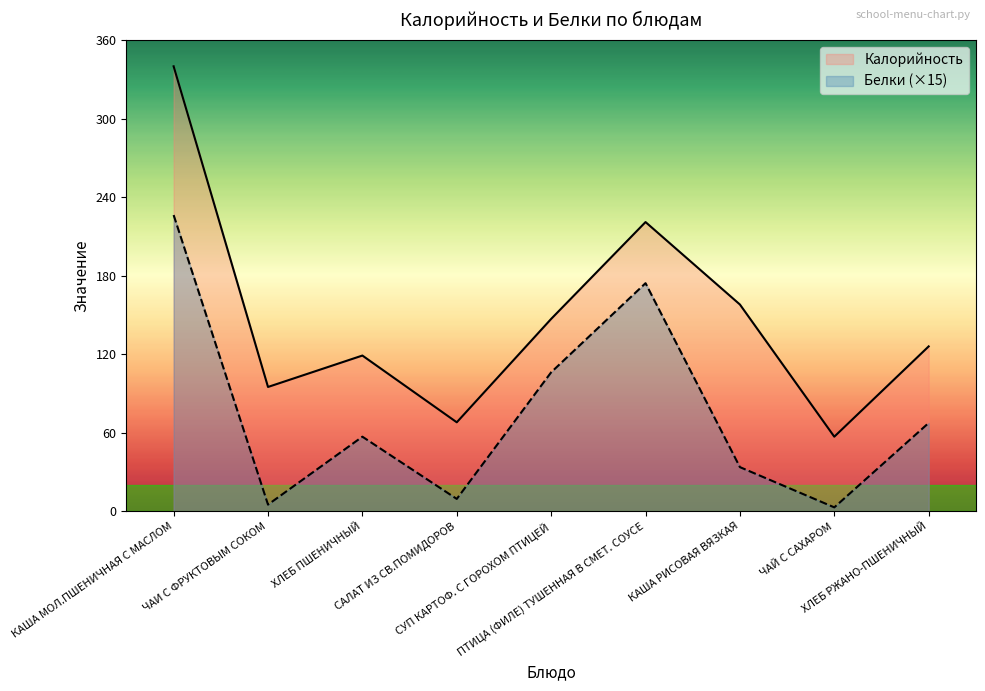

Reading left to right, list all the values displayed in this chart.

Калорийность: 340.0	95.0	119.0	68.0	147.0	221.0	158.0	57.0	126.0
Белки: 226.3	5.1	57.0	9.4	106.2	174.3	33.8	3.0	67.5